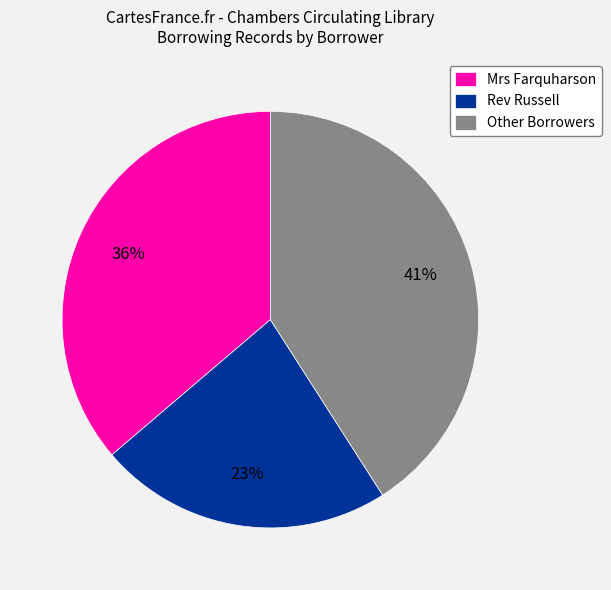

Which category has the smallest portion of the pie?

Rev Russell